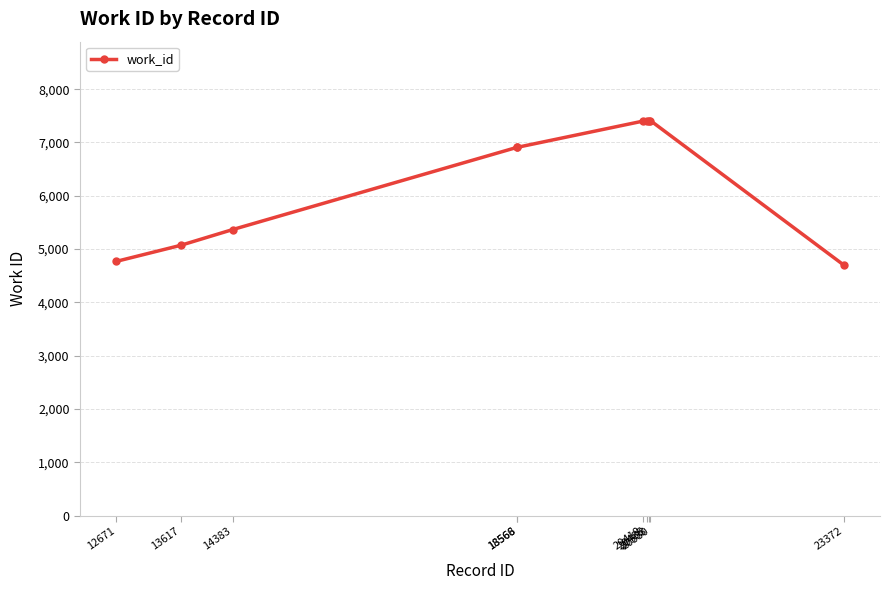

How many lines are shown in the chart?

1